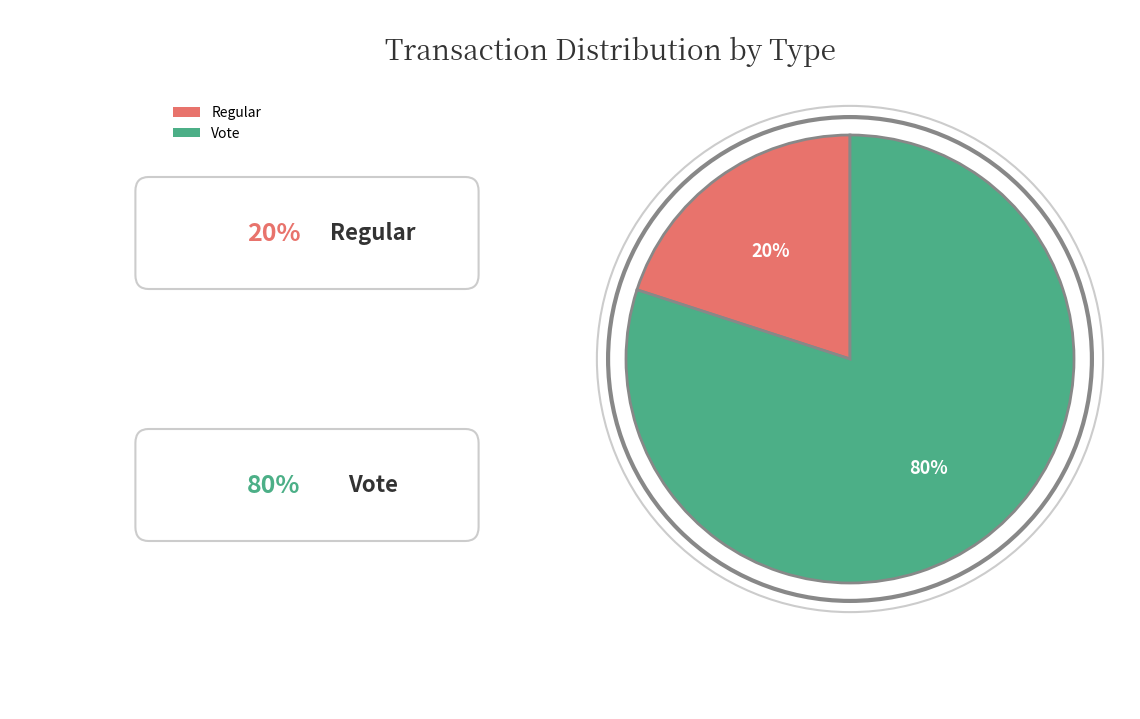

To the nearest percent, what is the average slice percentage?

50%